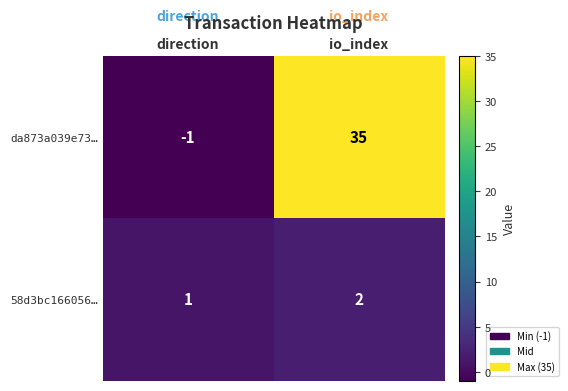

At which label is da873a039e73… closest to 17?

direction